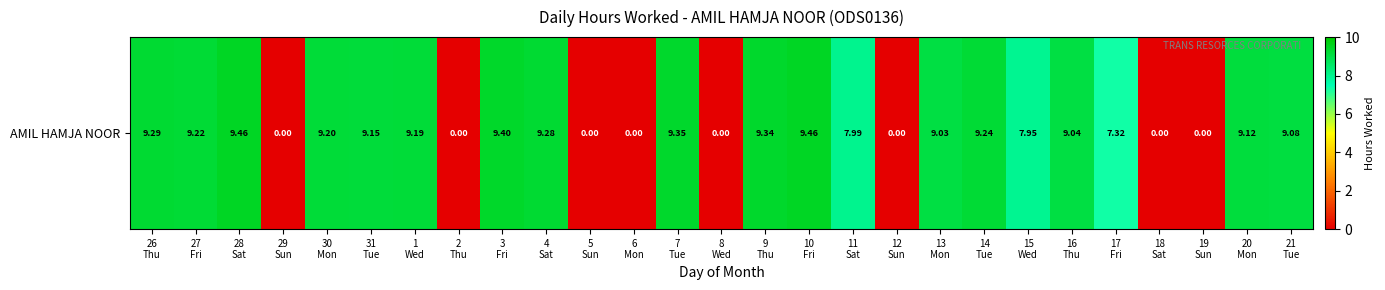

What value does the data have at 9
Thu?

9.3